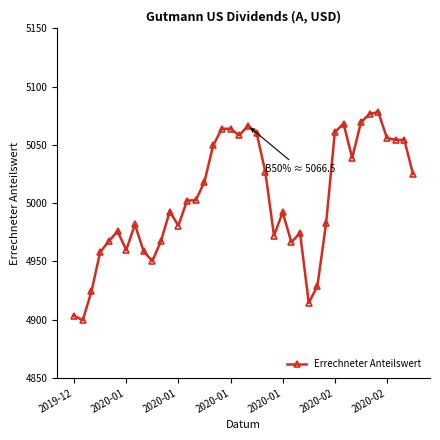

What is the value of the 3rd point from the left?

4924.3